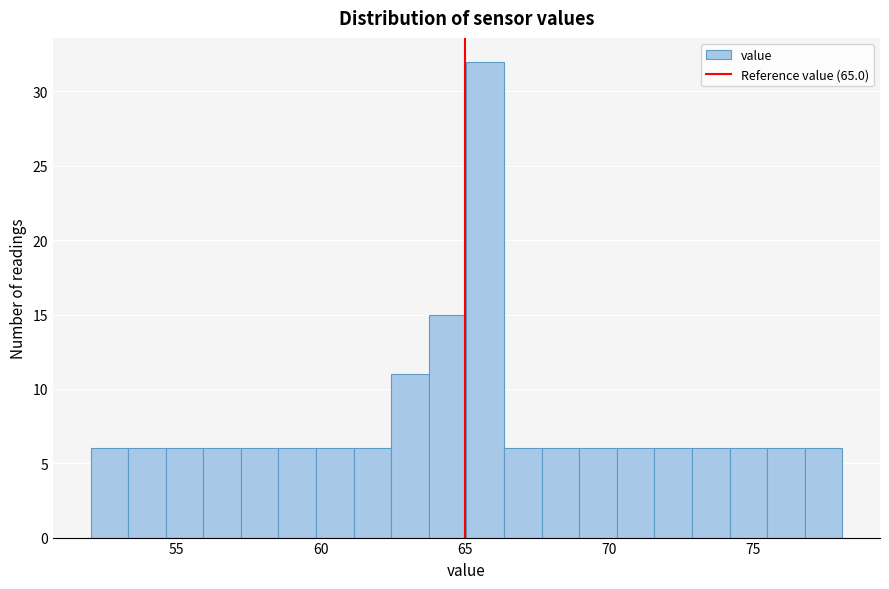

Read against the x-axis, roughly where is the centre of the tallest bar?

65.5